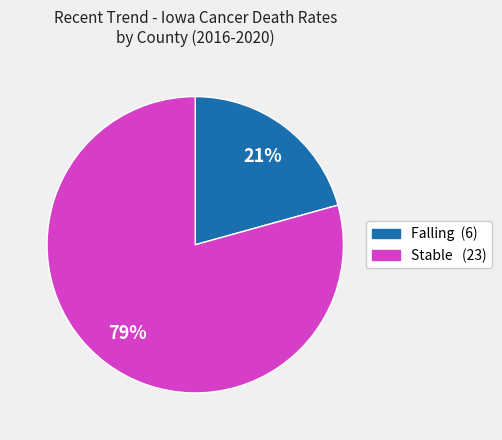

Is there a majority slice in this chart?

Yes